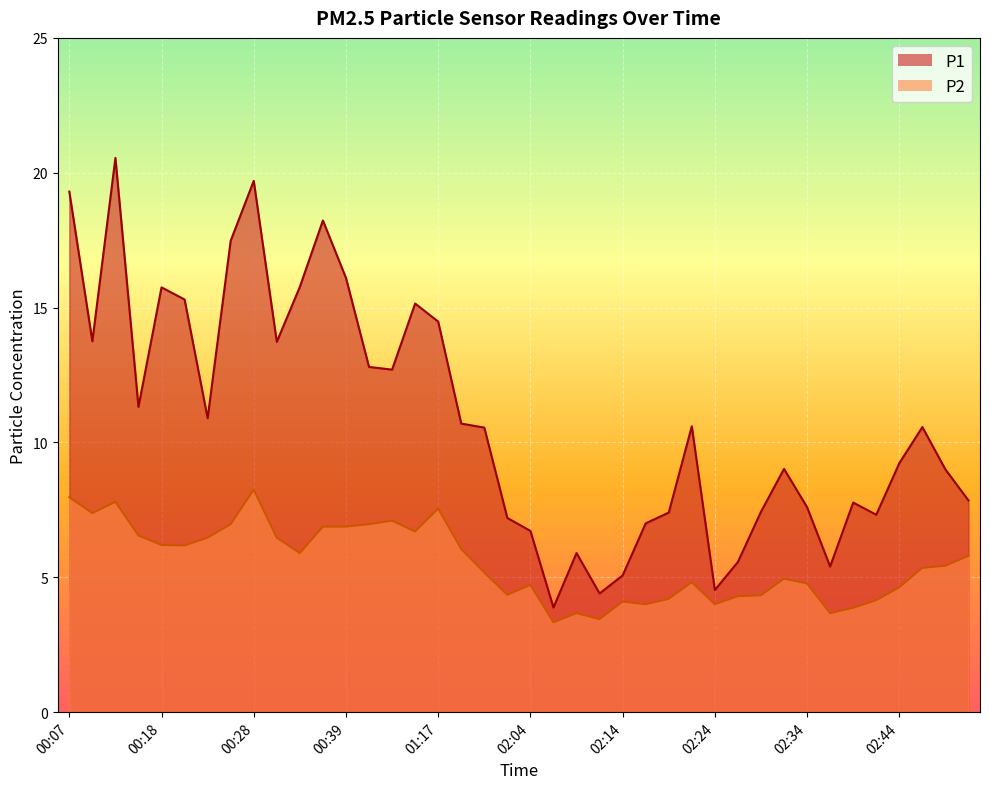

Reading left to right, transcribe all the data shown in this chart.

P1: 19.3	13.8	20.6	11.3	15.8	15.3	10.9	17.5	19.7	13.7	15.8	18.2	16.1	12.8	12.7	15.2	14.5	10.7	10.6	7.2	6.7	3.9	5.9	4.4	5.1	7.0	7.4	10.6	4.5	5.6	7.4	9.0	7.6	5.4	7.8	7.3	9.2	10.6	9.0	7.8
P2: 8.0	7.4	7.8	6.5	6.2	6.2	6.5	7.0	8.2	6.5	5.9	6.9	6.9	7.0	7.1	6.7	7.5	6.0	5.2	4.3	4.7	3.3	3.7	3.5	4.1	4.0	4.2	4.8	4.0	4.3	4.3	5.0	4.8	3.7	3.9	4.2	4.6	5.3	5.4	5.8